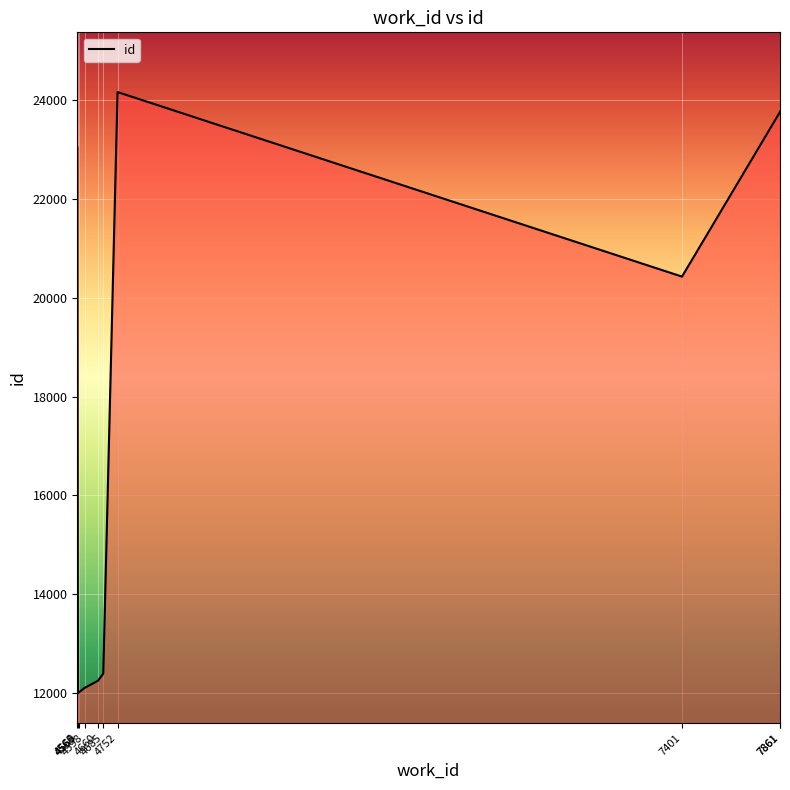

What is the minimum value shown in the chart?

11996